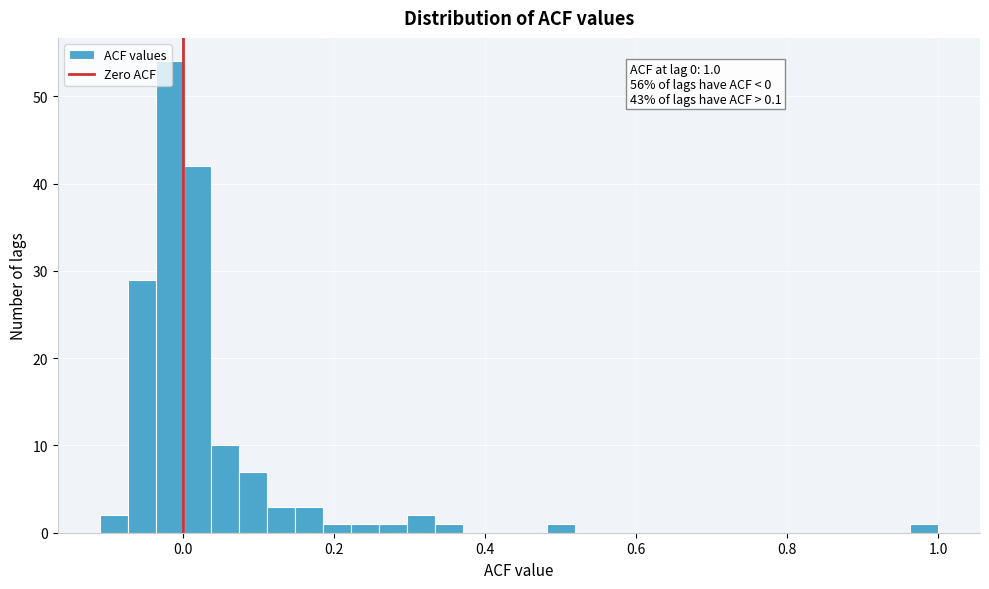

Read against the x-axis, roughly where is the centre of the tallest bar?

-0.02